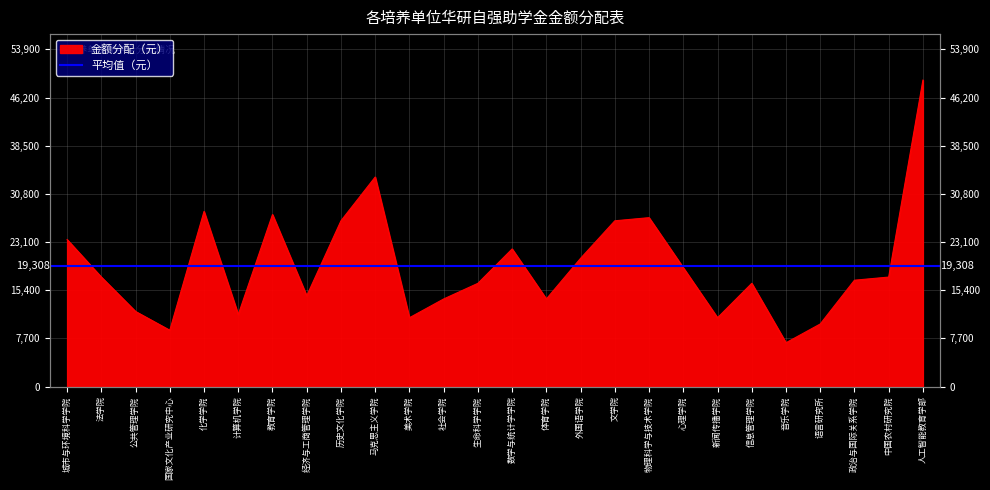

Which has a higher value, 化学学院 or 国家文化产业研究中心?

化学学院